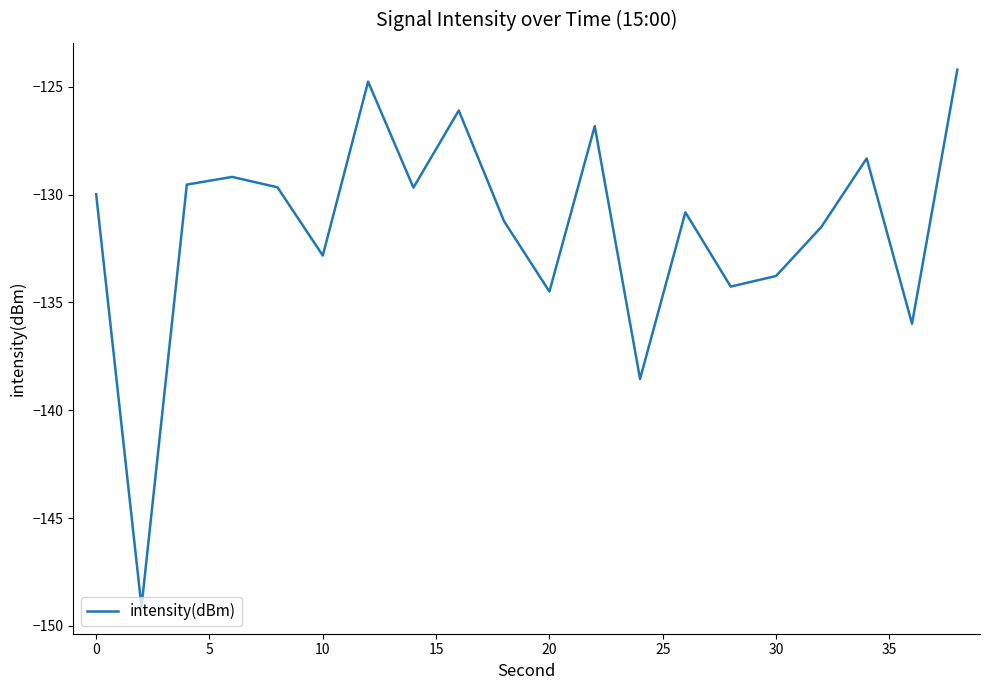

What is the difference between the maximum and minimum values?

24.9